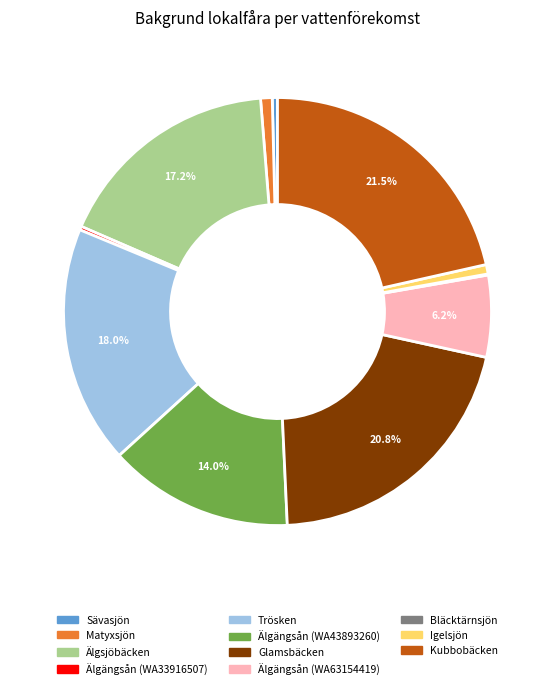

How much of the chart is everything except Kubbobäcken?

78.5%